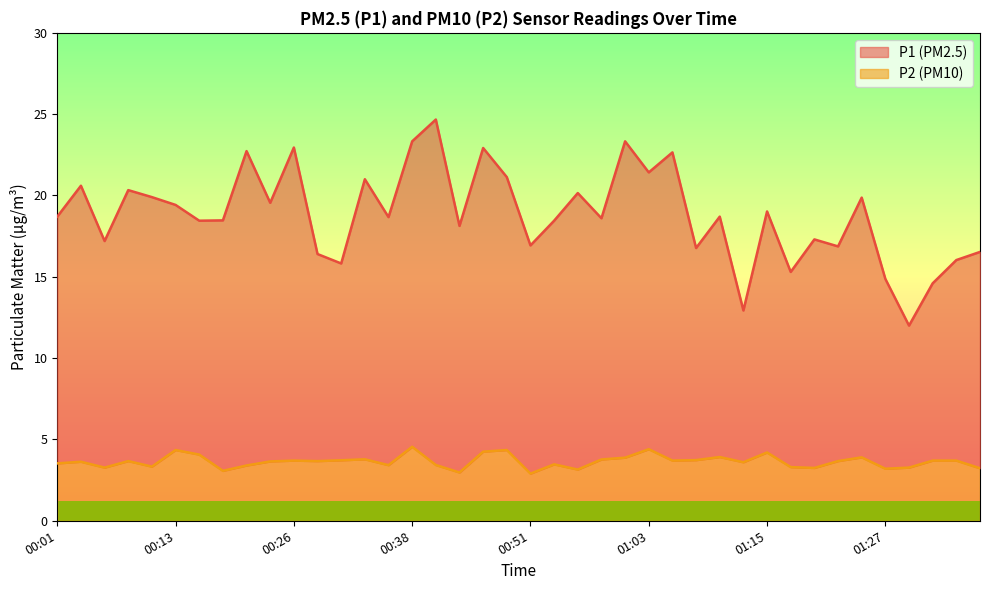

True or false: P1 and P2 cross at least once.

False